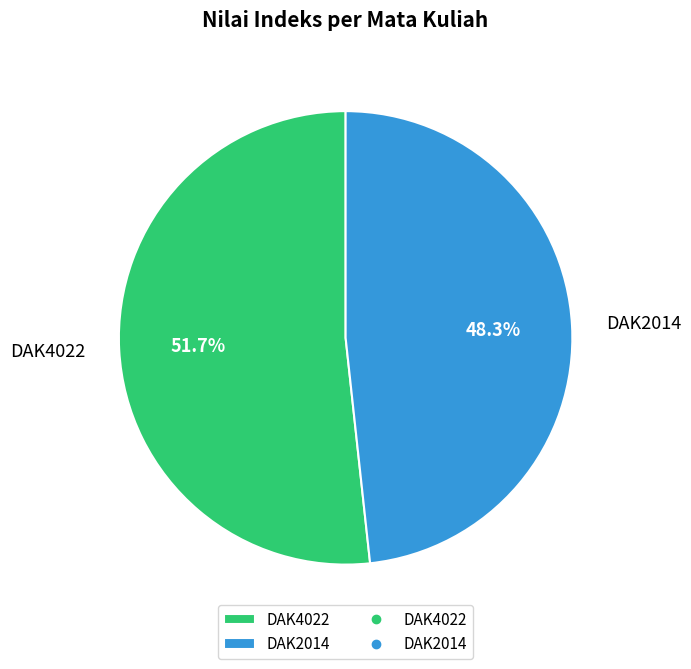

What percentage is NOT represented by DAK4022?

48.3%